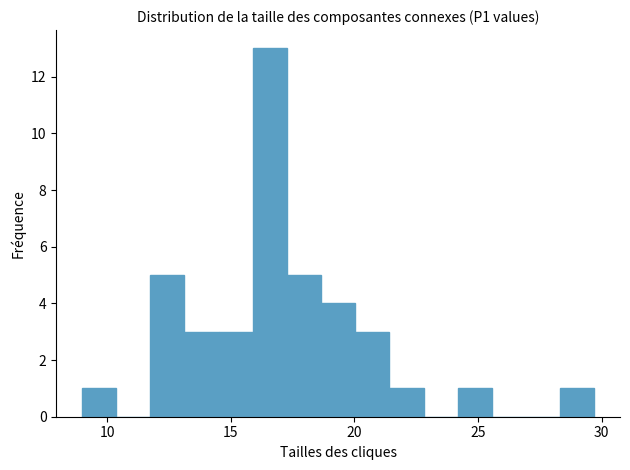

Around what value on the x-axis is the tallest bar? Give the approximate position of its centre, as read against the axis.

16.5